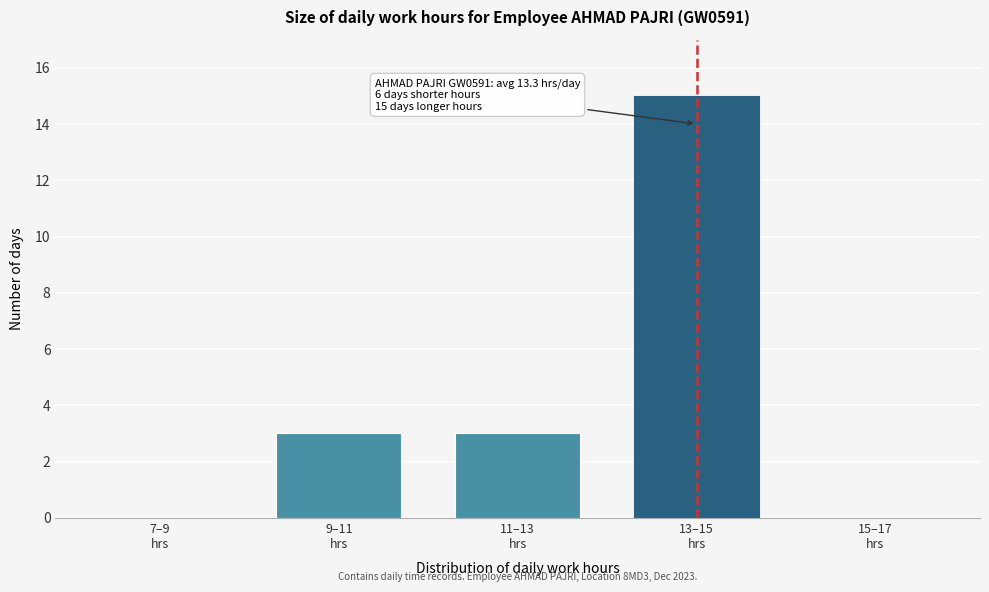

What is the greatest value displayed?

15